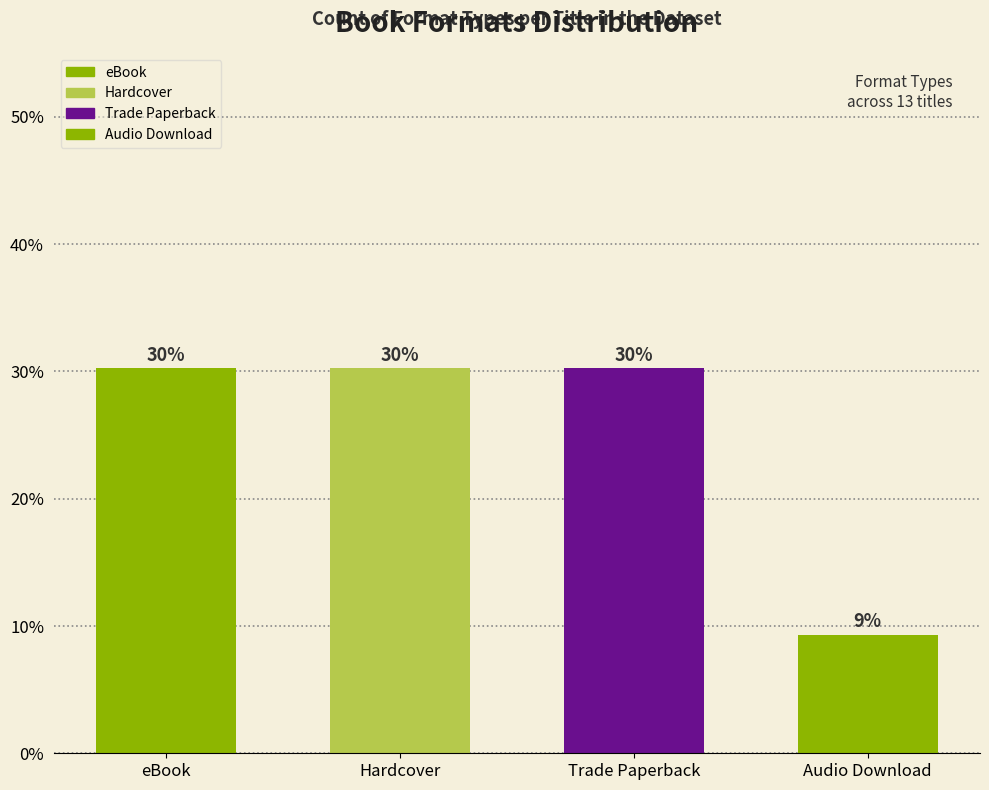

Are the bars horizontal?

No